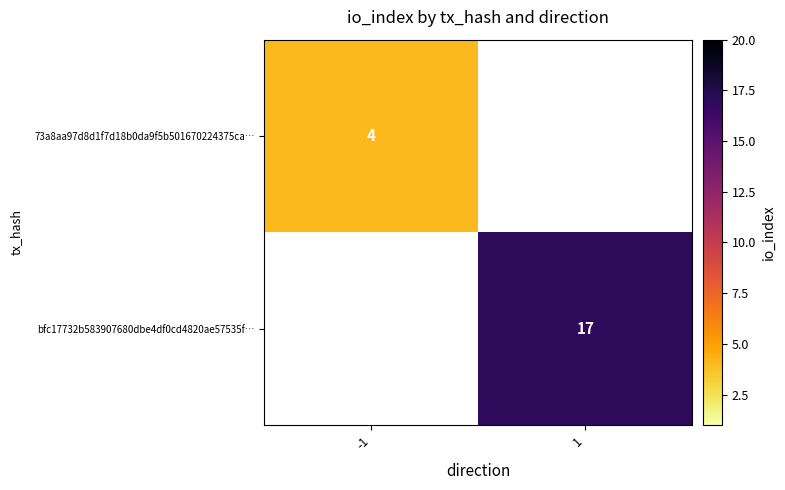

Count the number of data series in this chart.

2